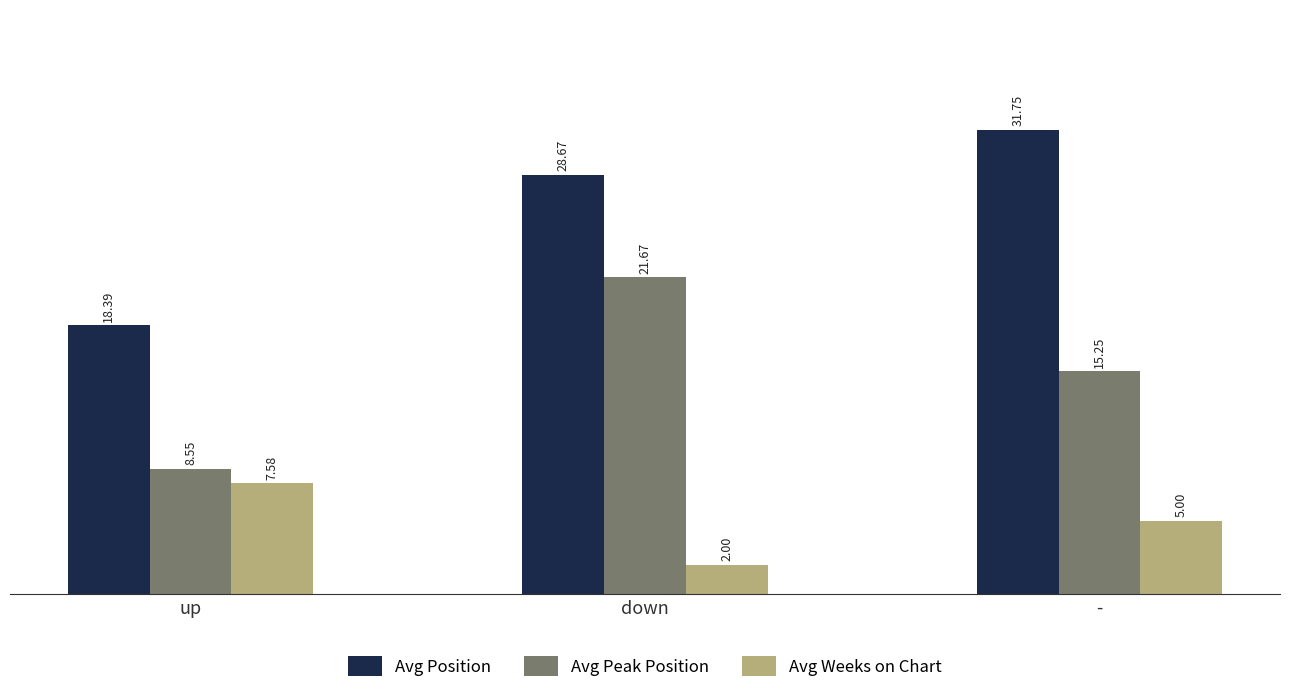

Which series changed the most between up and down?

Avg Peak Position